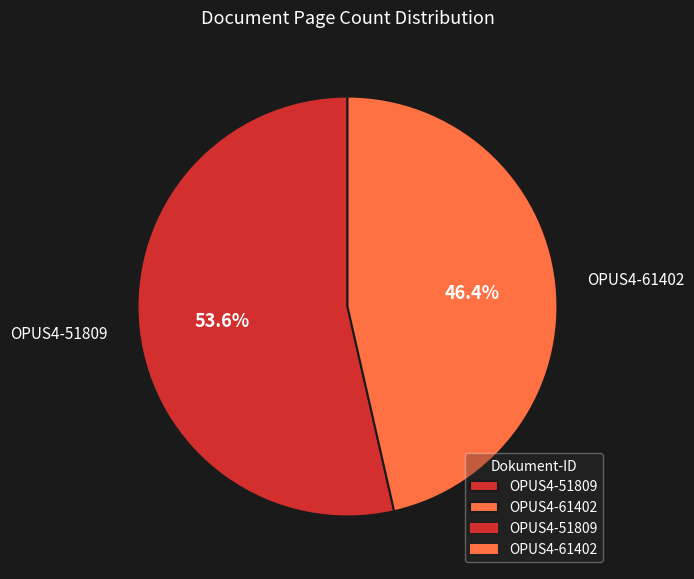

To the nearest percent, what is the combined percentage of OPUS4-61402 and OPUS4-51809?

100%